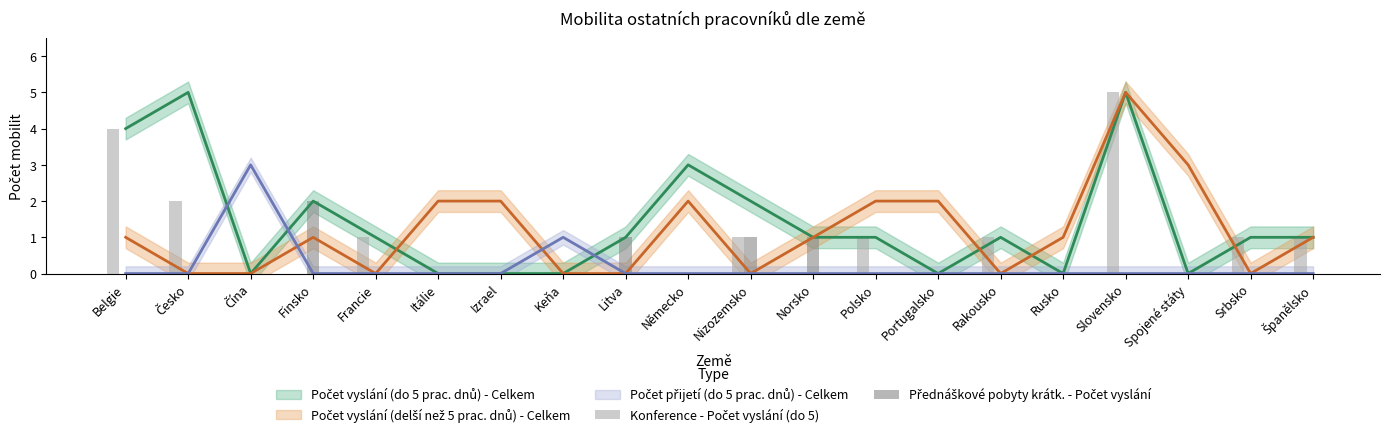

At which category is the sum across all series the highest?

Slovensko